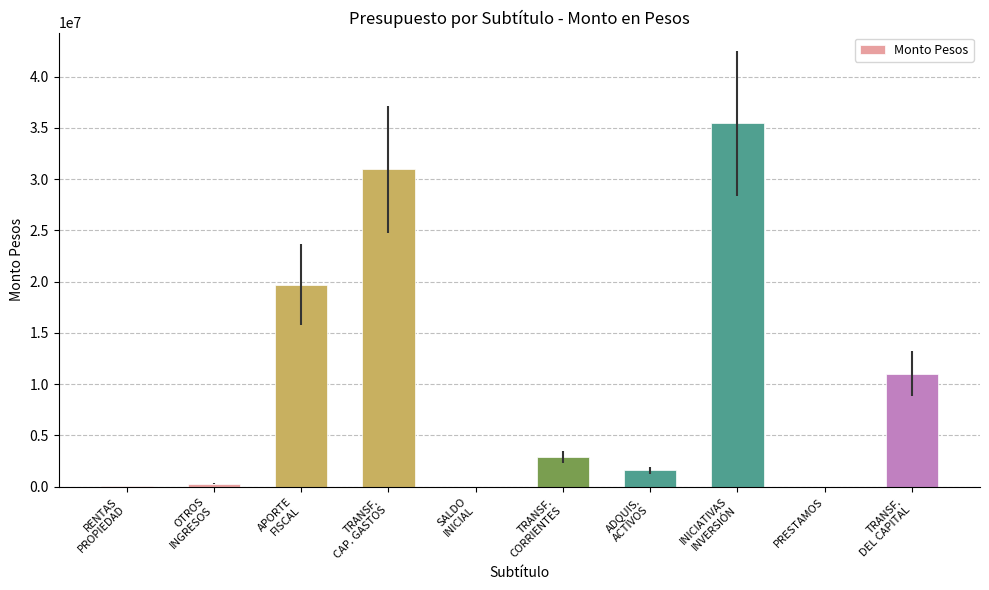

What is the change in value from APORTE
FISCAL to TRANSF.
CORRIENTES?

-16761603